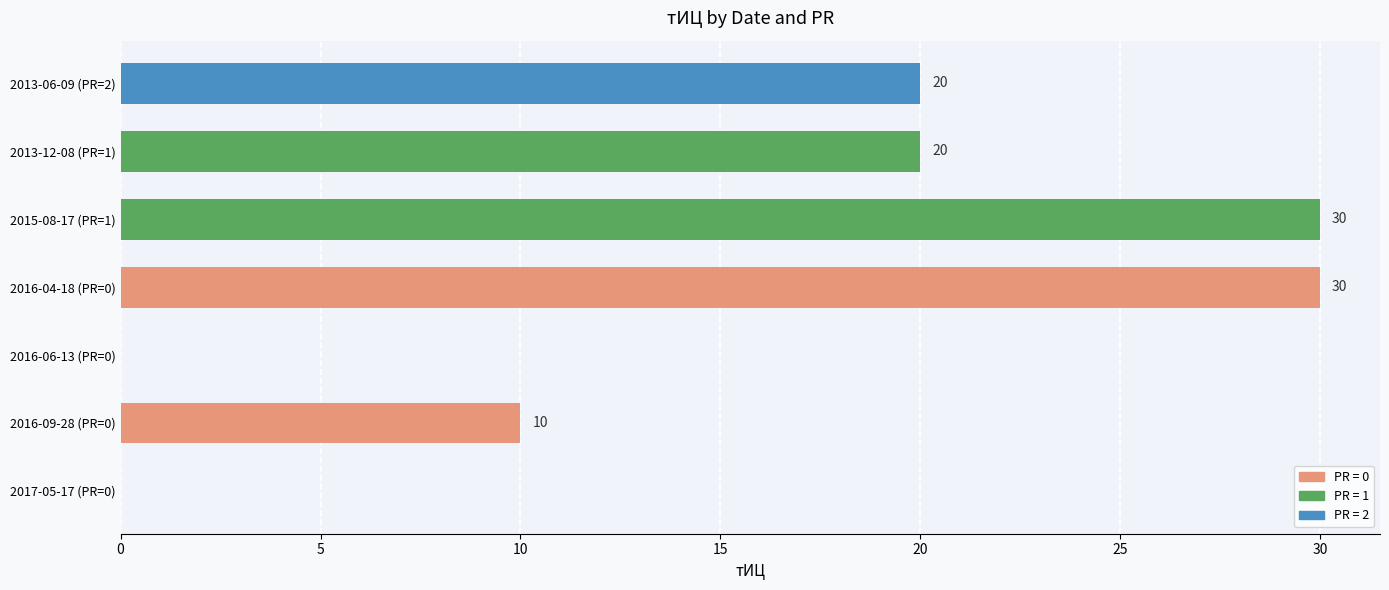

True or false: the data shows 20 at 2013-12-08 (PR=1).

True